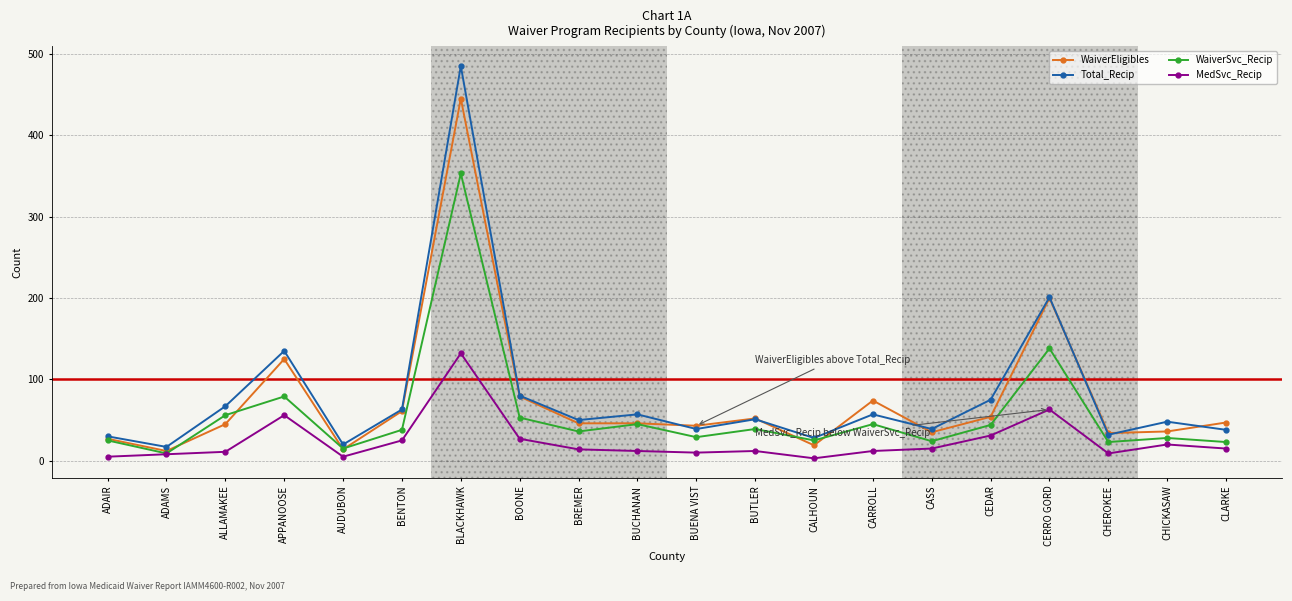

Which series changed the most between BLACKHAWK and CLARKE?

Total_Recip